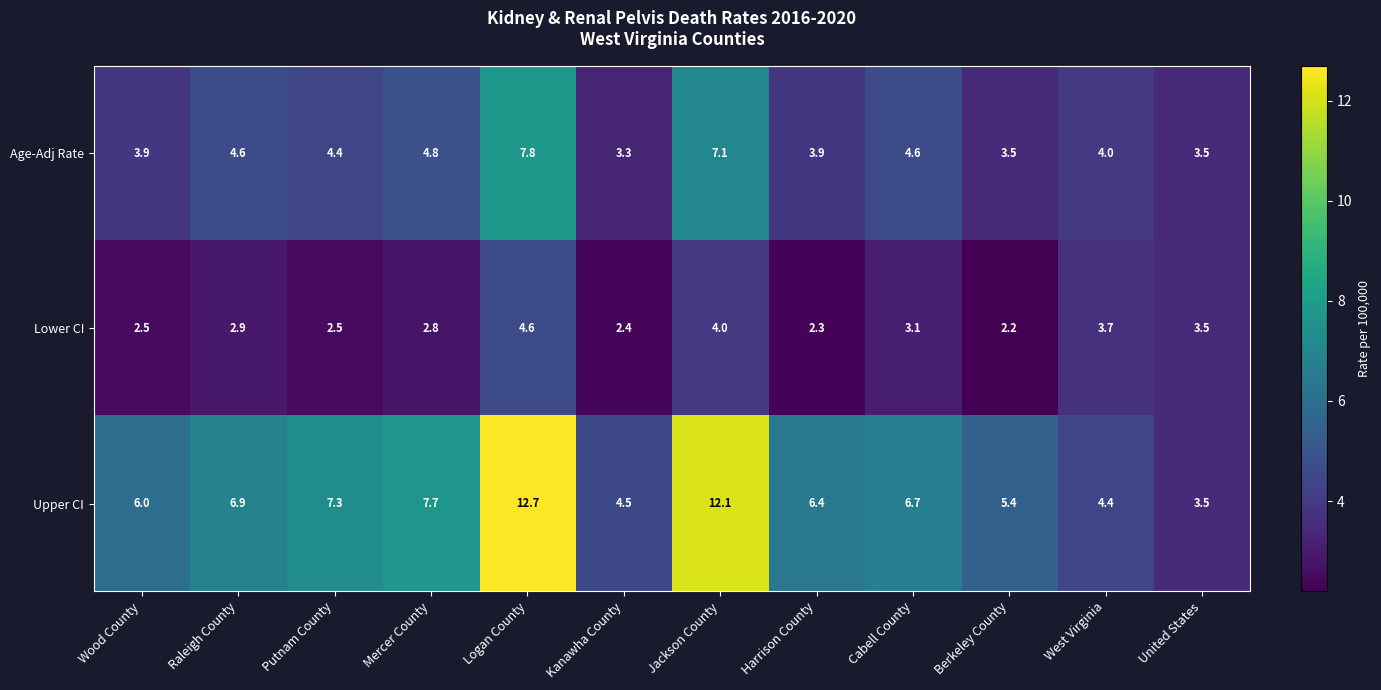

Which series has the largest total across all categories?

Upper CI